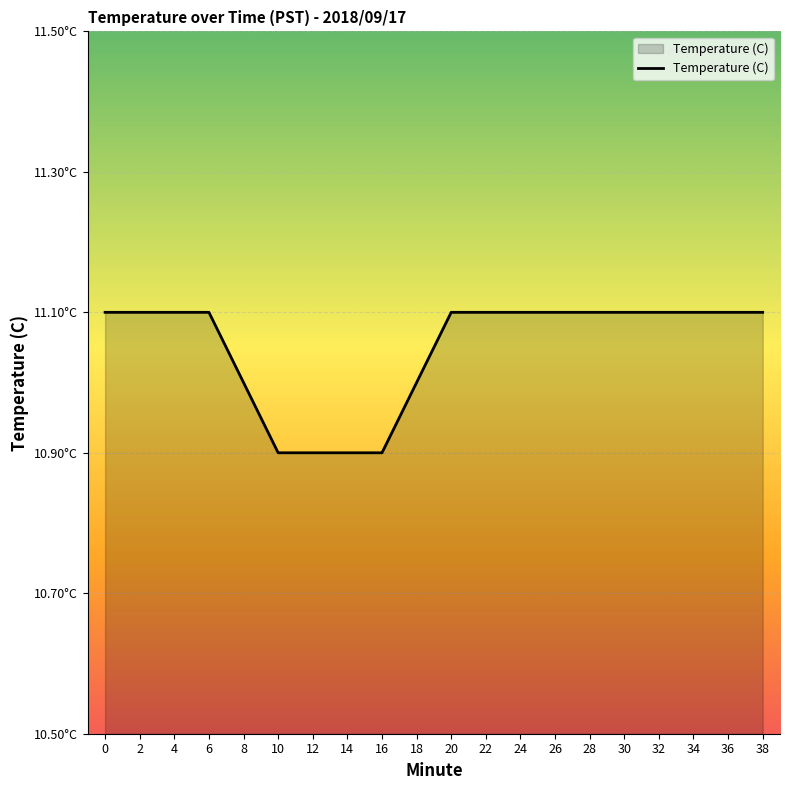

What is the minimum value shown in the chart?

10.9